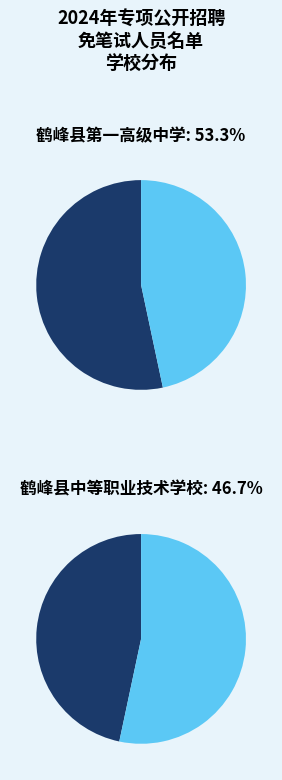

The 财务会计教师 slice represents 18% of the pie. True or false?

False